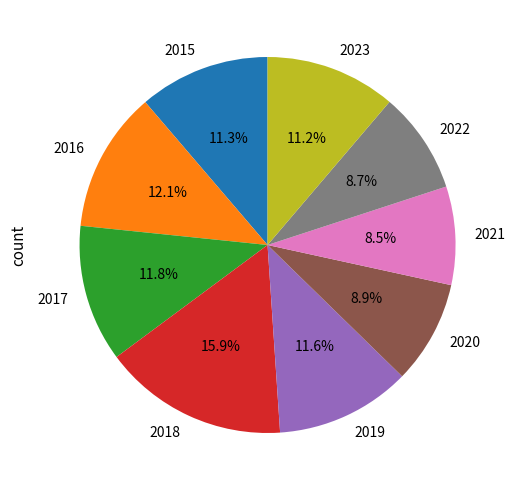

What is the largest slice in the pie chart?

2018